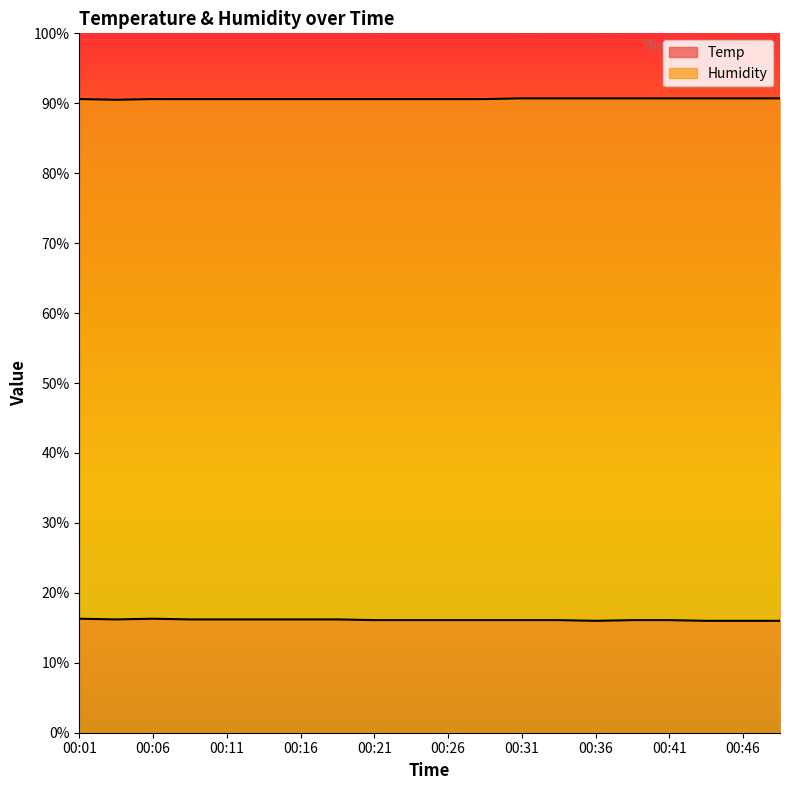

True or false: Humidity has a value of 136.5 at 00:13.

False